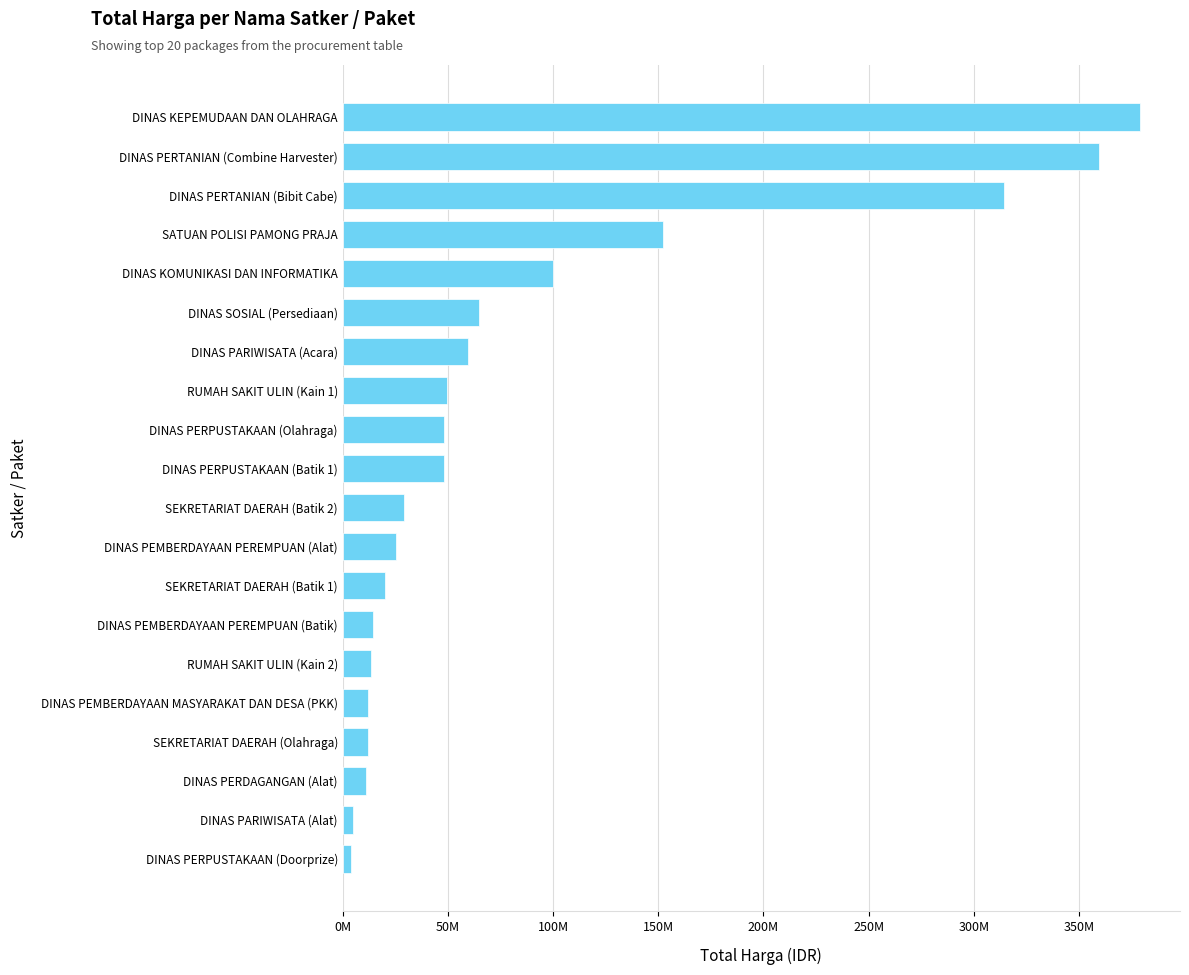

What is the minimum value shown in the chart?

3825000